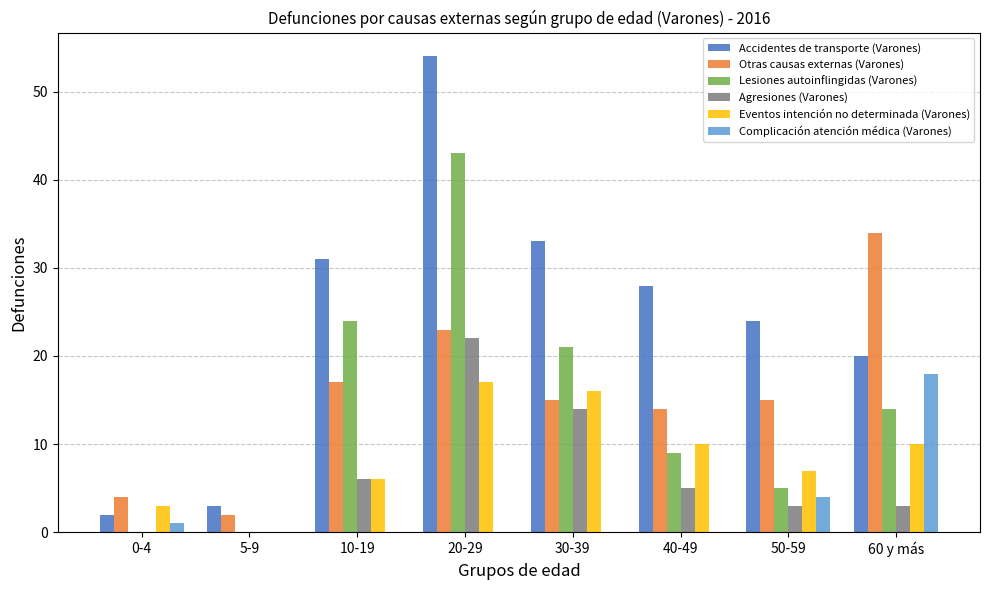

Reading left to right, list all the values displayed in this chart.

Accidentes de transporte (Varones): 0-4=2	5-9=3	10-19=31	20-29=54	30-39=33	40-49=28	50-59=24	60 y más=20
Otras causas externas (Varones): 0-4=4	5-9=2	10-19=17	20-29=23	30-39=15	40-49=14	50-59=15	60 y más=34
Lesiones autoinflingidas (Varones): 0-4=0	5-9=0	10-19=24	20-29=43	30-39=21	40-49=9	50-59=5	60 y más=14
Agresiones (Varones): 0-4=0	5-9=0	10-19=6	20-29=22	30-39=14	40-49=5	50-59=3	60 y más=3
Eventos intención no determinada (Varones): 0-4=3	5-9=0	10-19=6	20-29=17	30-39=16	40-49=10	50-59=7	60 y más=10
Complicación atención médica (Varones): 0-4=1	5-9=0	10-19=0	20-29=0	30-39=0	40-49=0	50-59=4	60 y más=18